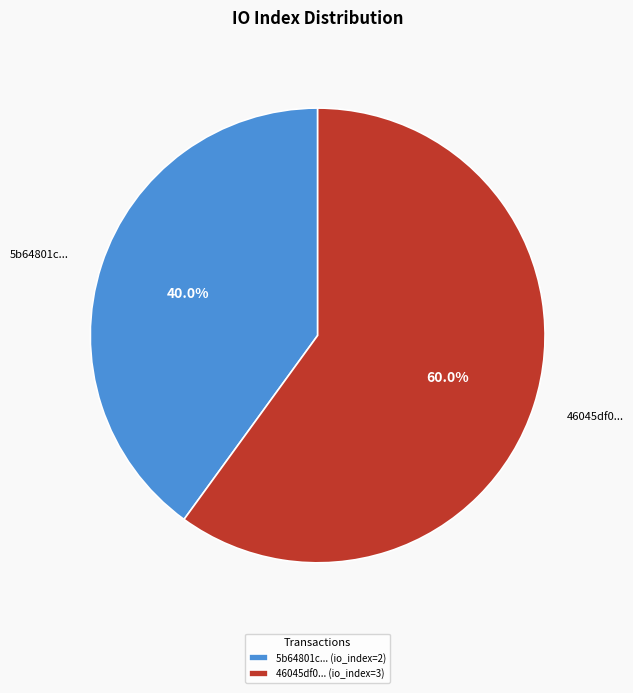

Between 46045df0... and 5b64801c..., which is larger?

46045df0...